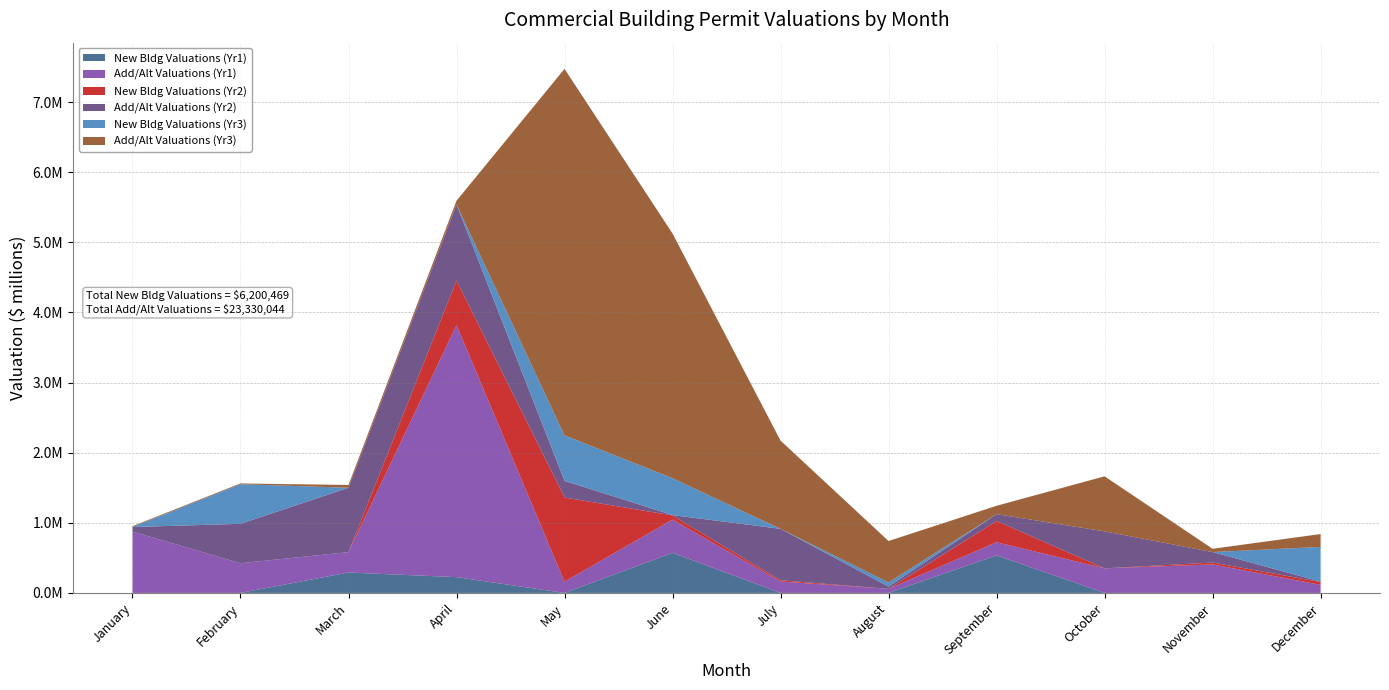

Reading left to right, list all the values displayed in this chart.

New Bldg Valuations (Yr1): 0.0	0.0	291000.0	225000.0	0.0	572689.0	0.0	0.0	535854.0	0.0	0.0	0.0
Add/Alt Valuations (Yr1): 874702.0	423400.0	291000.0	3594774.0	160462.0	472458.0	162740.0	57976.0	187121.1	350525.0	406427.0	115078.5
New Bldg Valuations (Yr2): 0.0	0.0	0.0	634500.0	1200000.0	60000.0	18000.0	0.0	302900.0	0.0	26942.0	40000.0
Add/Alt Valuations (Yr2): 65000.0	562139.0	917796.0	1084000.0	238387.8	5000.0	733000.0	32000.0	97600.0	527400.0	149485.3	6300.0
New Bldg Valuations (Yr3): 0.0	565000.0	0.0	0.0	648275.0	525809.0	0.0	60000.0	0.0	0.0	0.0	494500.0
Add/Alt Valuations (Yr3): 11820.0	11000.0	39578.0	54145.3	5226500.0	3489400.0	1258268.0	590240.9	119070.0	785000.0	46500.0	183750.0